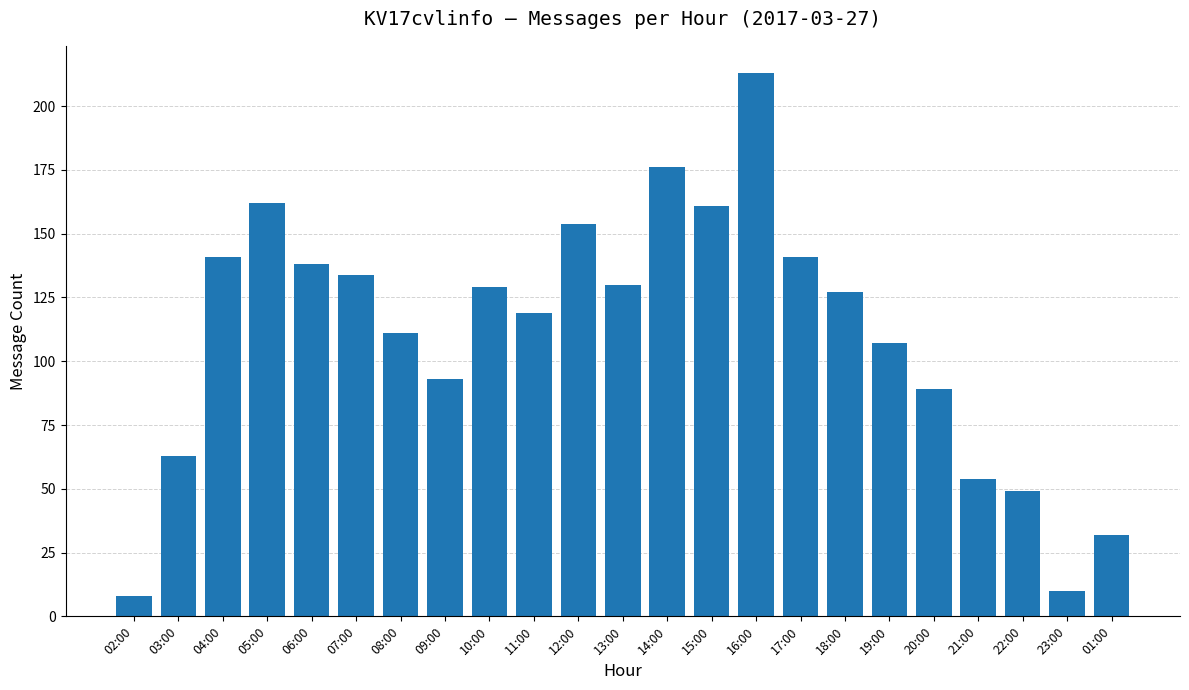

What position from the right is 09:00?

16